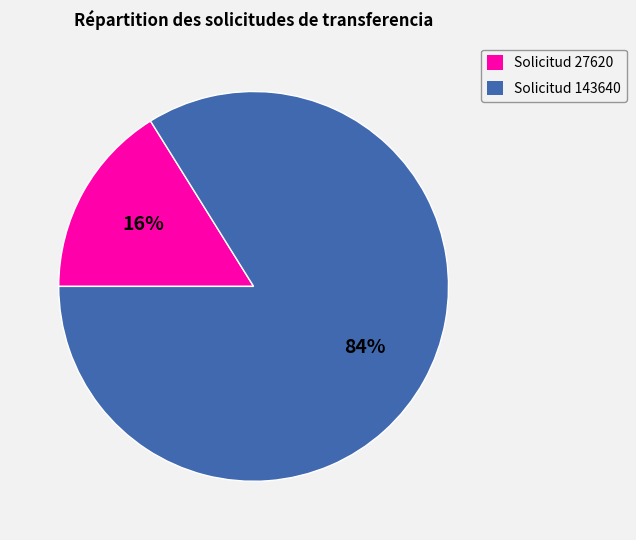

True or false: Solicitud 27620 accounts for 9% of the total.

False